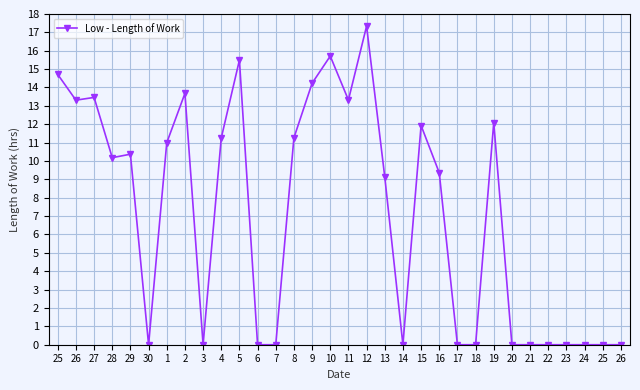

What is the sum of all values?

227.8